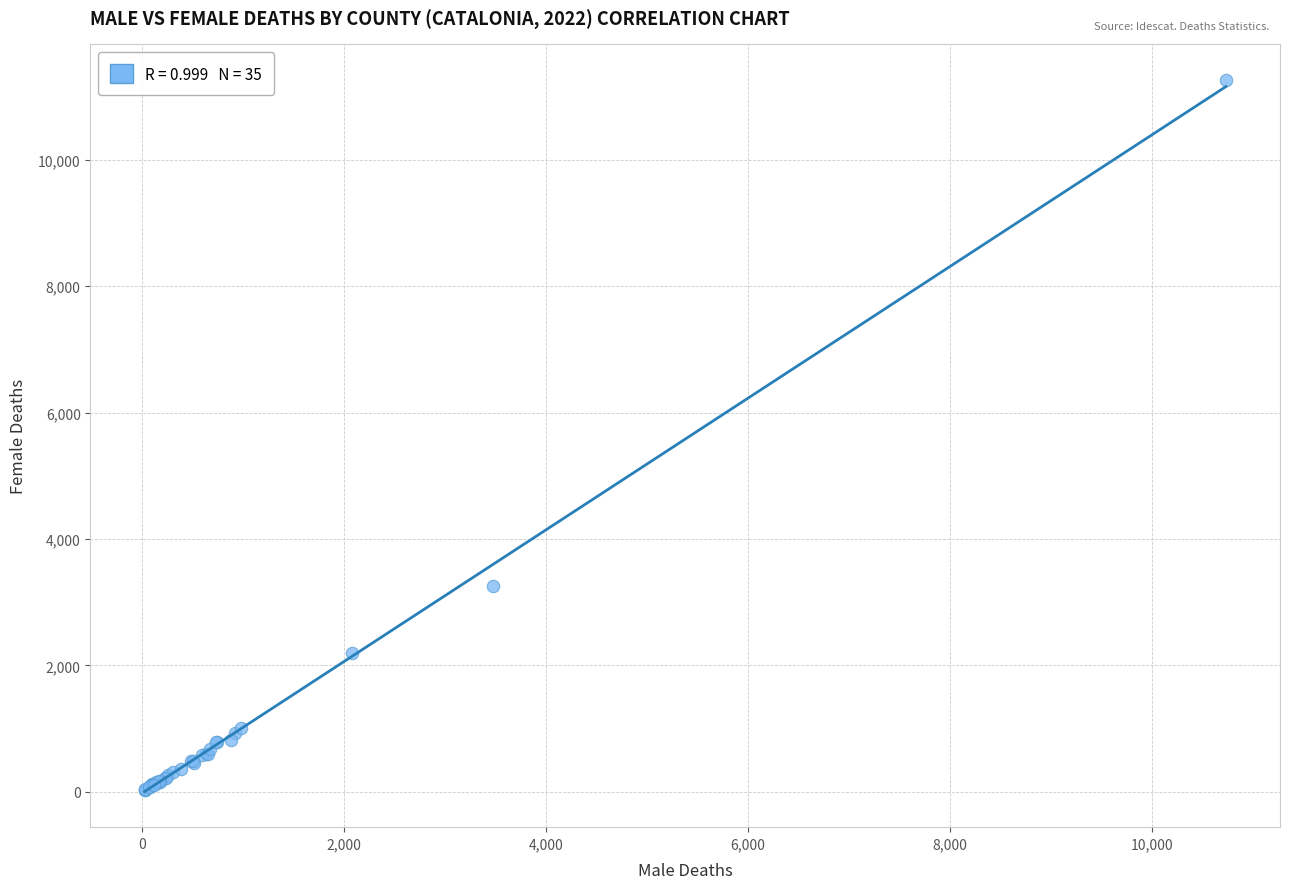

What Y value in the scatter plot is closest to 5643?

3262